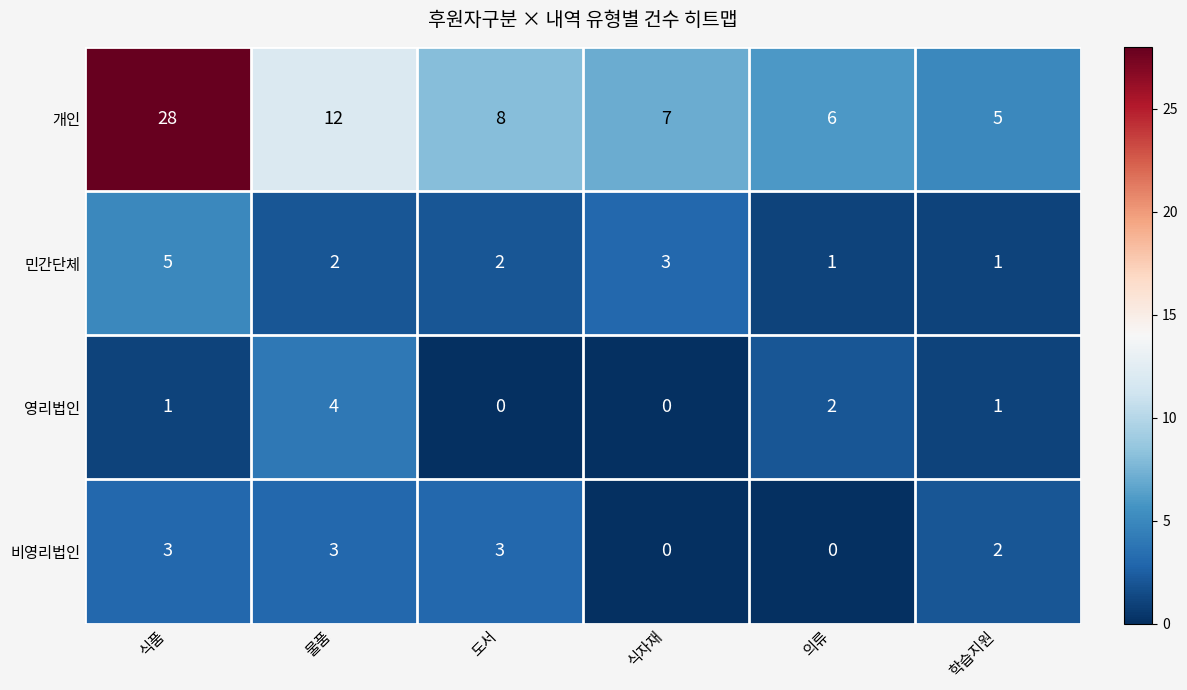

At how many categories does at least one series exceed 24?

1